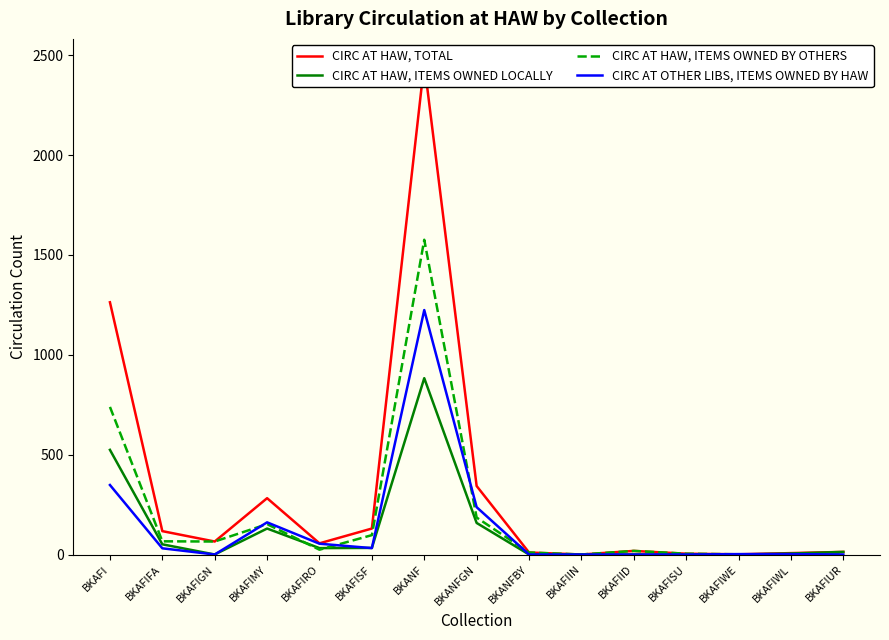

At which category does CIRC AT HAW, ITEMS OWNED LOCALLY reach its first local valley?

BKAFIGN